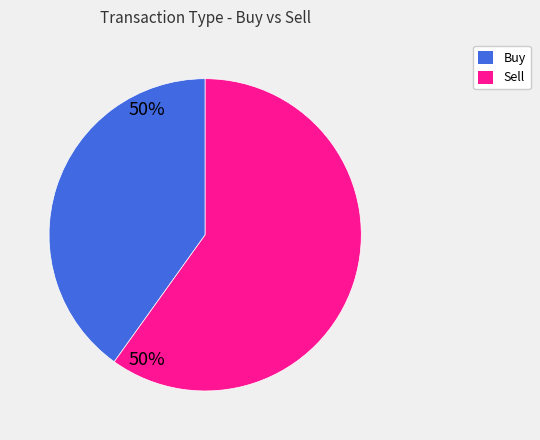

Do Sell and Buy together represent more than half of the pie?

Yes